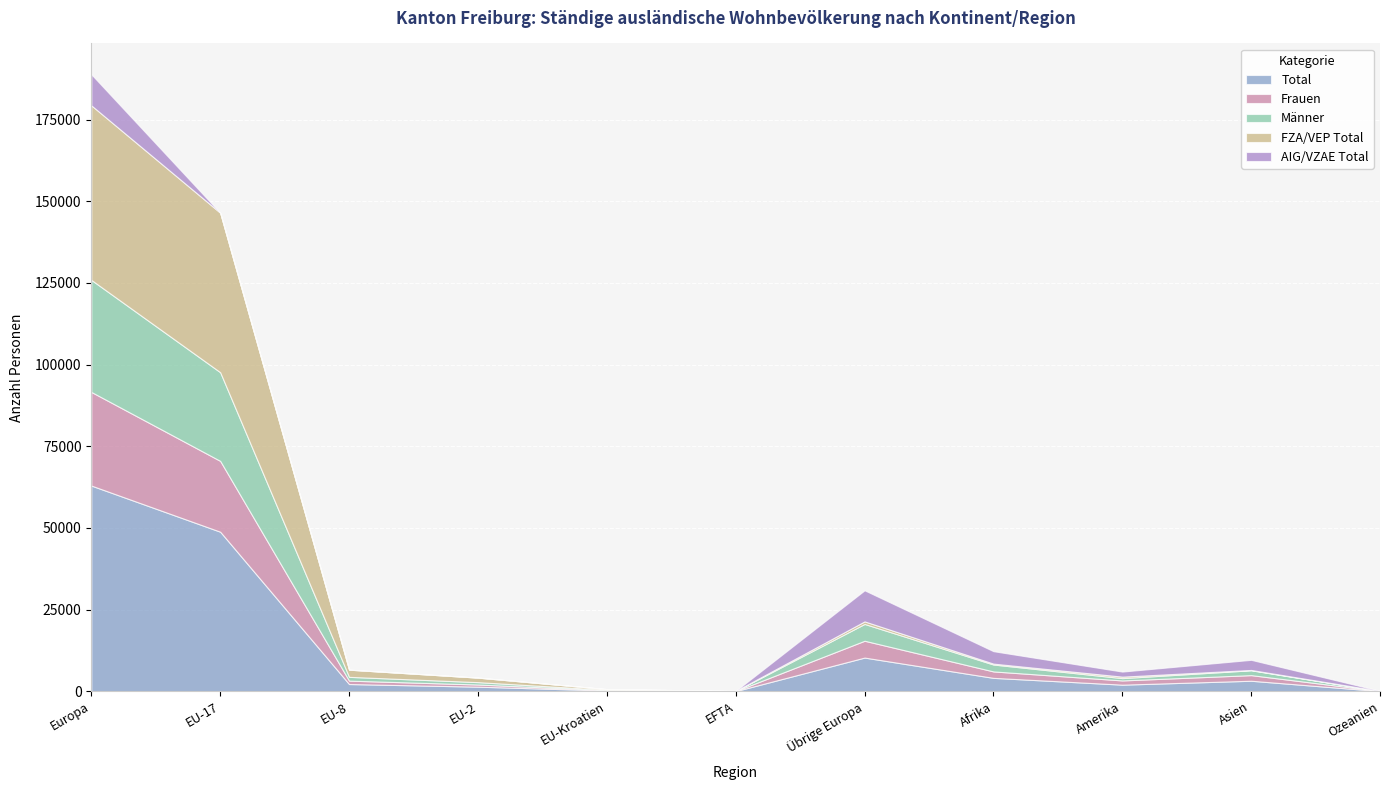

What is the difference between the Frauen values at EFTA and Afrika?

1962